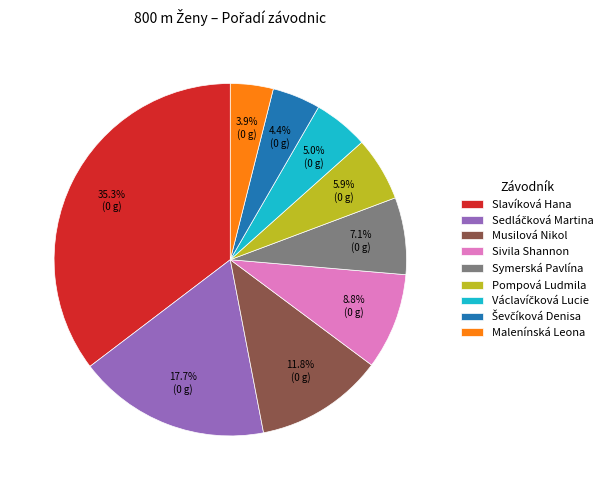

How much of the chart is everything except Malenínská Leona?

96.1%